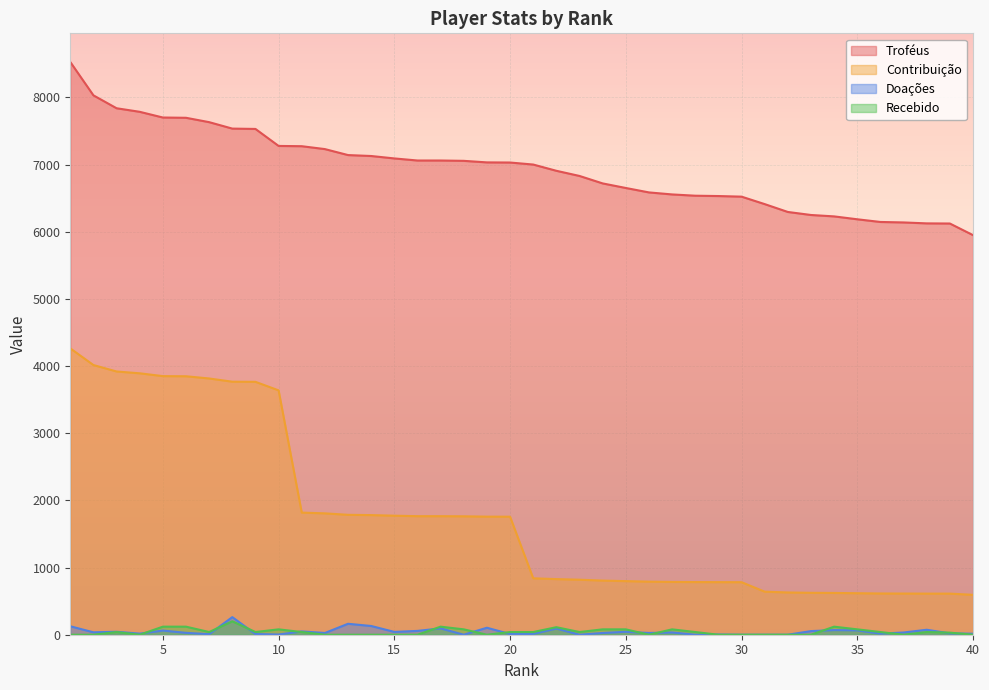

Reading right to left, transcribe all the data shown in this chart.

Troféus: 40=5949	39=6122	38=6124	37=6138	36=6145	35=6185	34=6228	33=6249	32=6294	31=6411	30=6522	29=6531	28=6536	27=6555	26=6585	25=6651	24=6719	23=6830	22=6907	21=7000	20=7030	19=7032	18=7055	17=7060	16=7060	15=7091	14=7127	13=7141	12=7230	11=7273	10=7277	9=7530	8=7535	7=7631	6=7696	5=7700	4=7785	3=7838	2=8030	1=8527
Contribuição: 40=594	39=612	38=612	37=613	36=614	35=618	34=622	33=624	32=629	31=641	30=782	29=783	28=784	27=786	26=790	25=798	24=806	23=819	22=828	21=840	20=1757	19=1758	18=1763	17=1765	16=1765	15=1772	14=1781	13=1785	12=1807	11=1818	10=3638	9=3765	8=3767	7=3815	6=3848	5=3850	4=3892	3=3919	2=4015	1=4263
Doações: 40=15	39=20	38=74	37=33	36=16	35=65	34=69	33=54	32=0	31=0	30=0	29=3	28=0	27=34	26=26	25=44	24=26	23=0	22=92	21=12	20=10	19=104	18=0	17=94	16=57	15=42	14=130	13=163	12=26	11=49	10=3	9=10	8=262	7=8	6=28	5=62	4=16	3=44	2=36	1=126
Recebido: 40=0	39=31	38=40	37=0	36=40	35=80	34=120	33=0	32=0	31=0	30=0	29=0	28=40	27=80	26=0	25=80	24=80	23=40	22=112	21=40	20=40	19=0	18=80	17=120	16=0	15=0	14=0	13=0	12=0	11=40	10=80	9=40	8=200	7=40	6=120	5=120	4=0	3=40	2=0	1=0